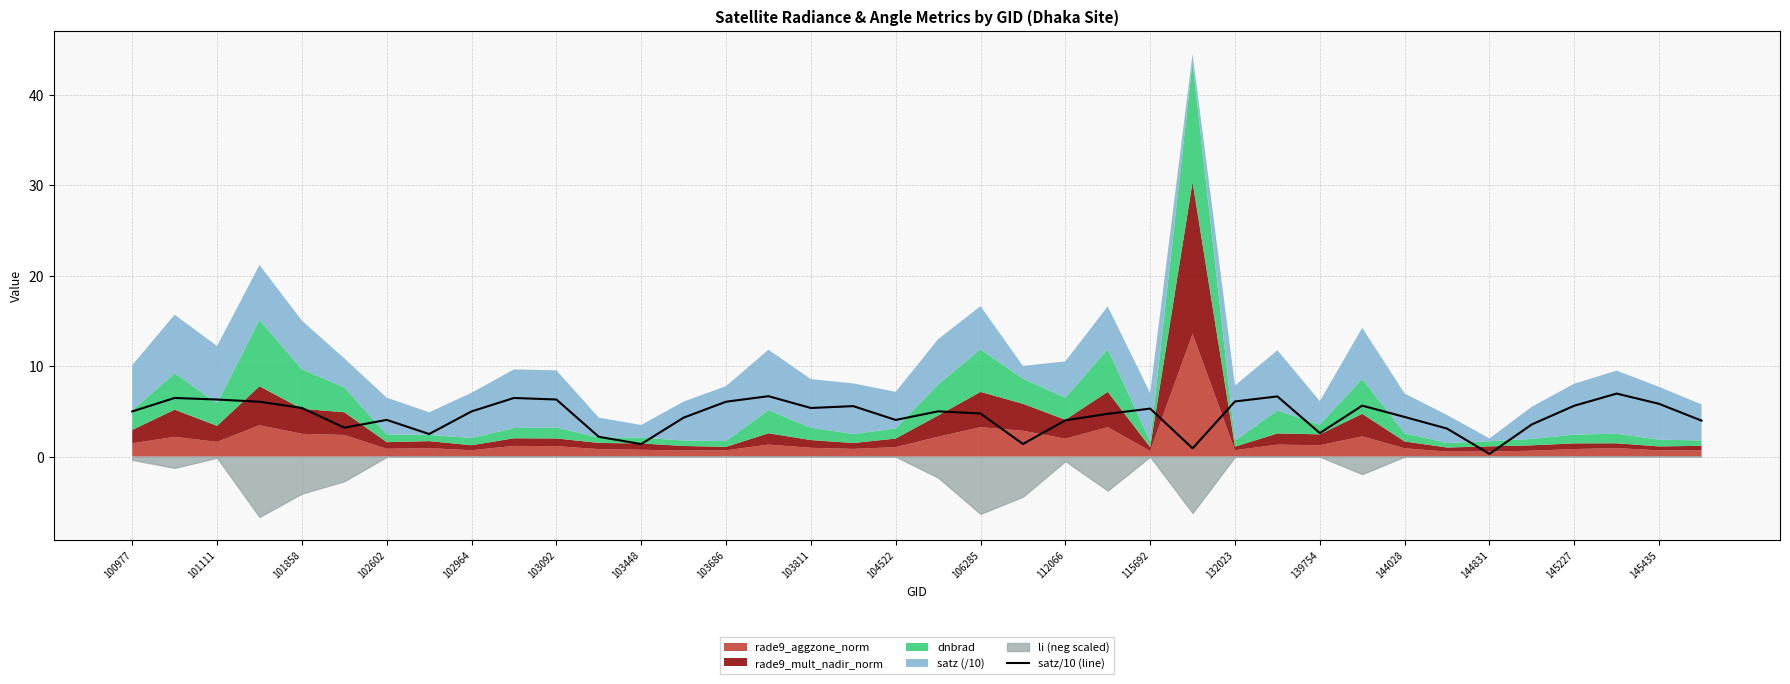

Is it true that the value at 33 is 1.4?

False